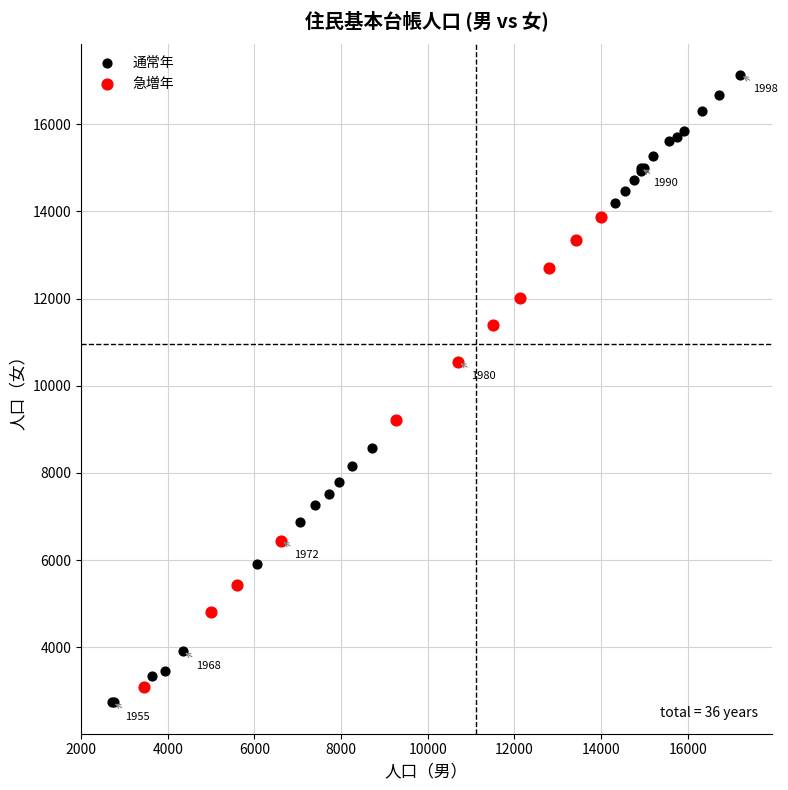

Which series reaches the minimum Y coordinate?

通常年